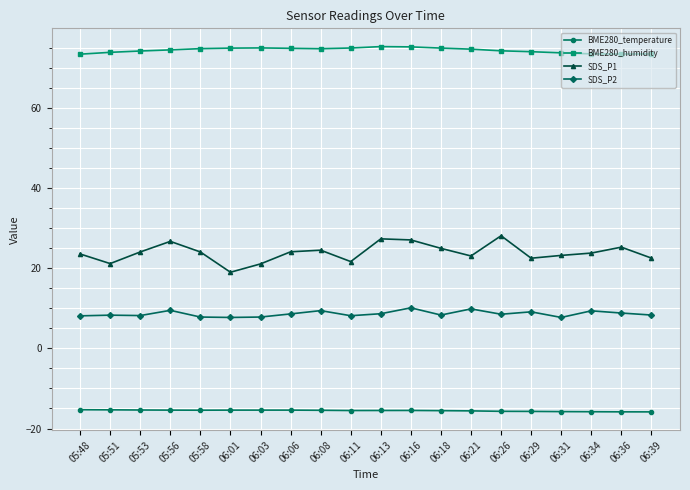

What is the approximate value of BME280_humidity at 06:21?

74.6